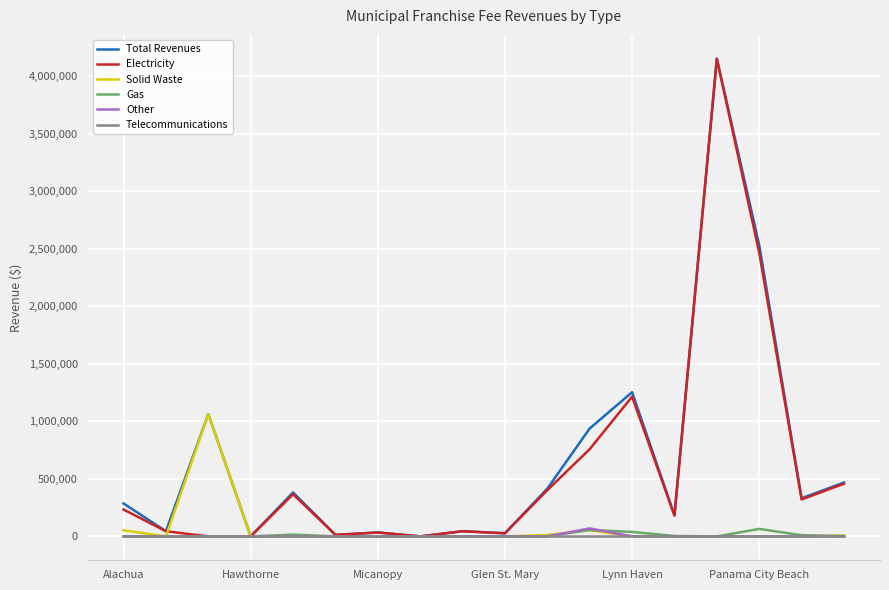

What is the greatest value displayed?

4149647